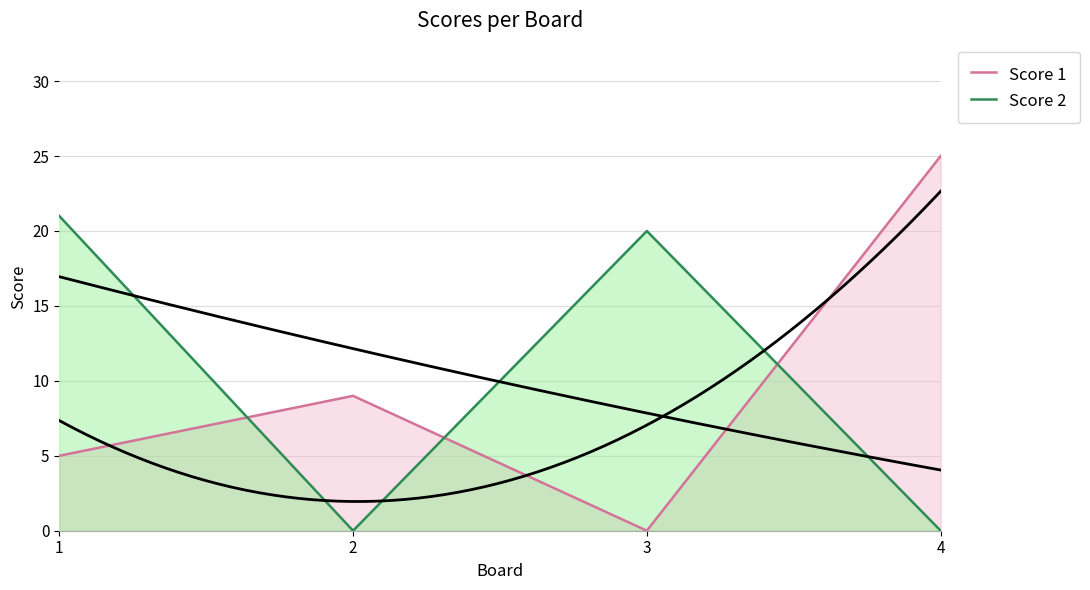

Where is the first local minimum for Score 1?

3